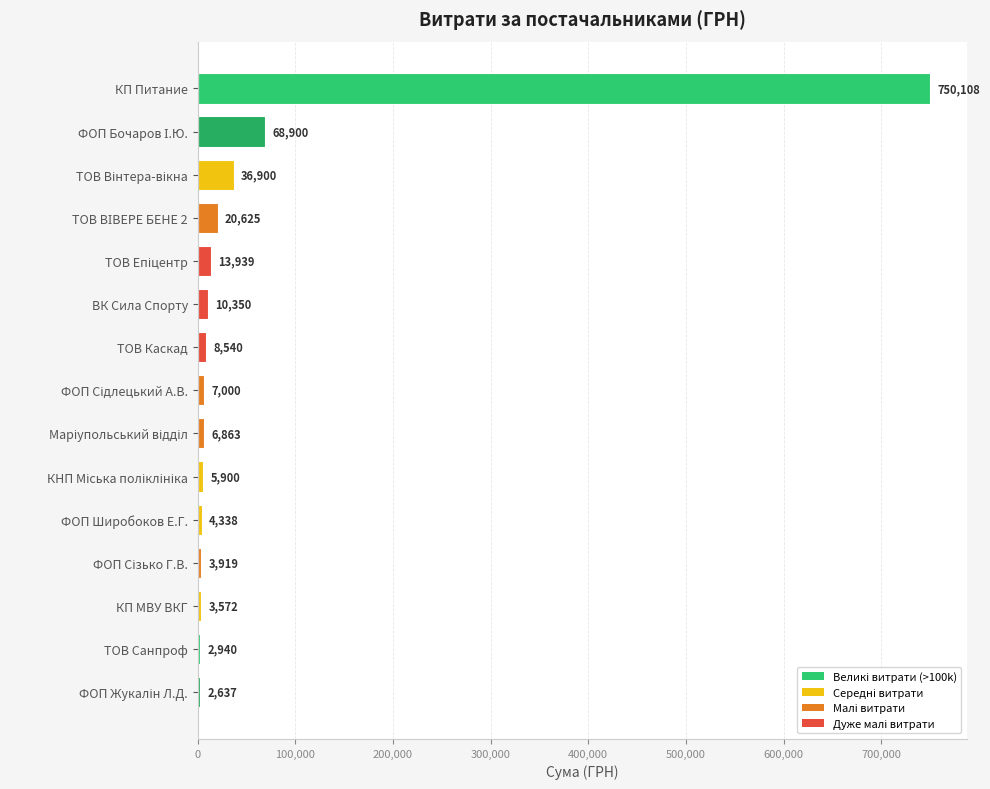

What is the value of the 6th bar from the top?

10350.0